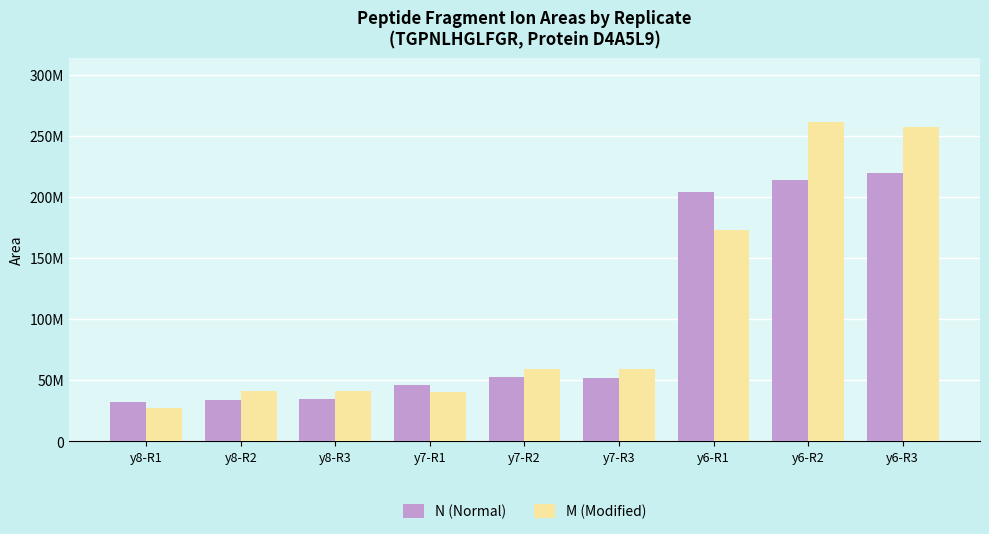

Which series has the largest total across all categories?

M (Modified)